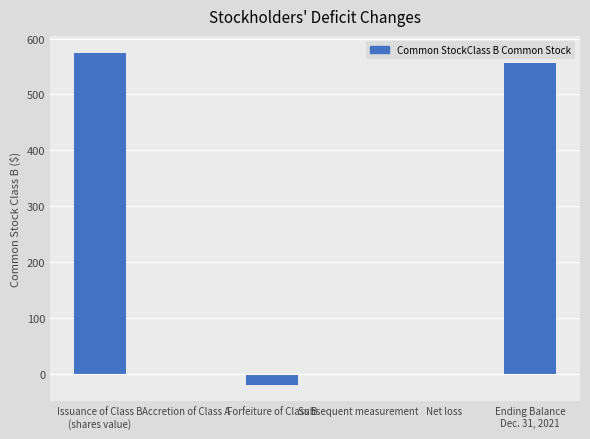

What is the greatest value displayed?

575